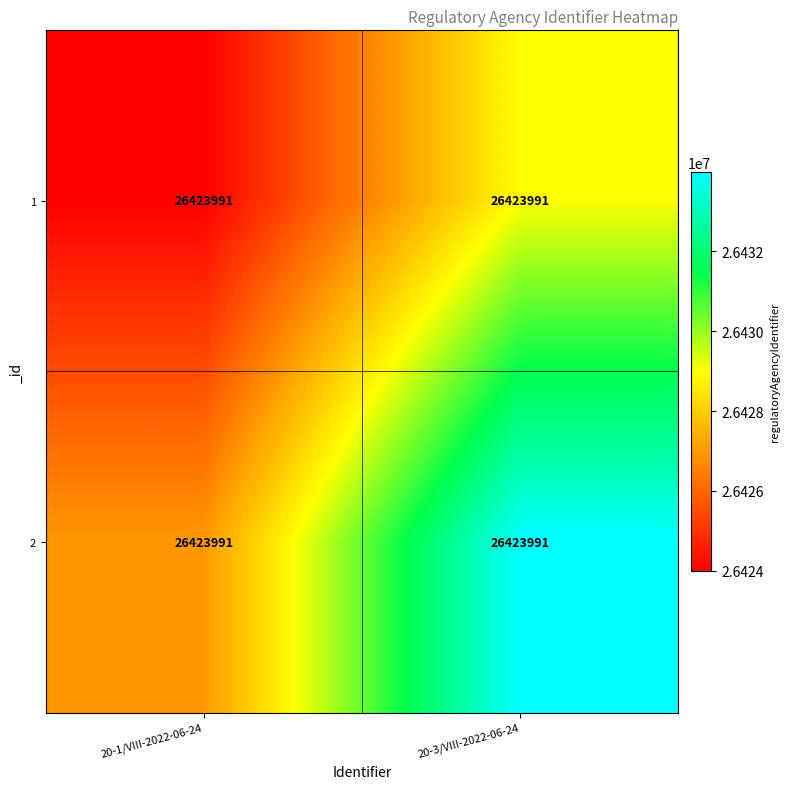

At 20-1/VIII-2022-06-24, list the series in order from smallest to largest.

1, 2